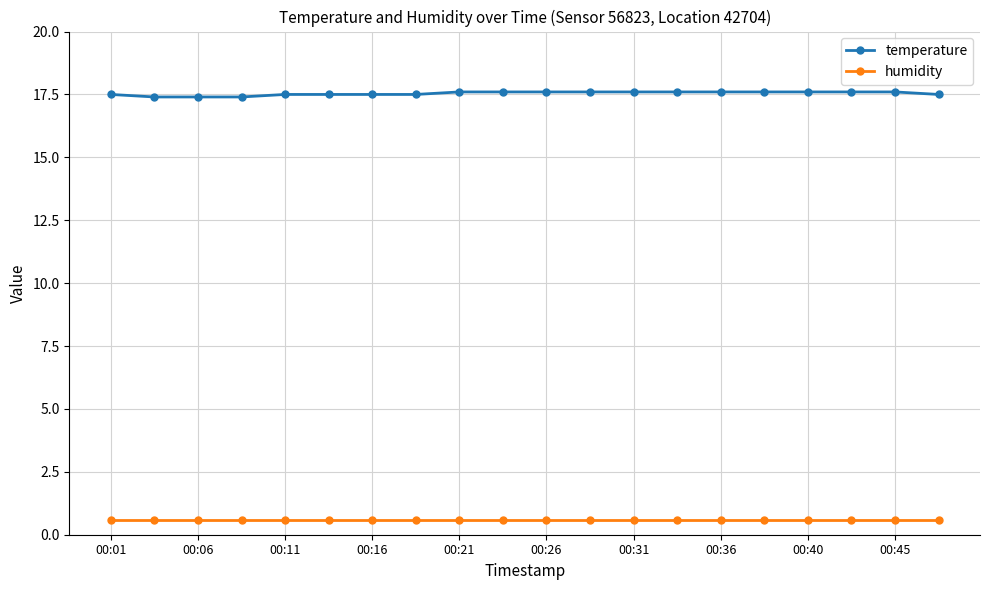

How many series are shown in this chart?

2